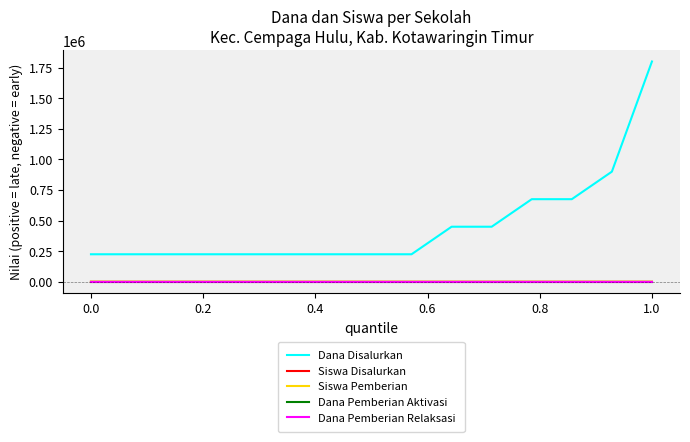

What is the value of the Dana Disalurkan point at the 7th from the left?

225000